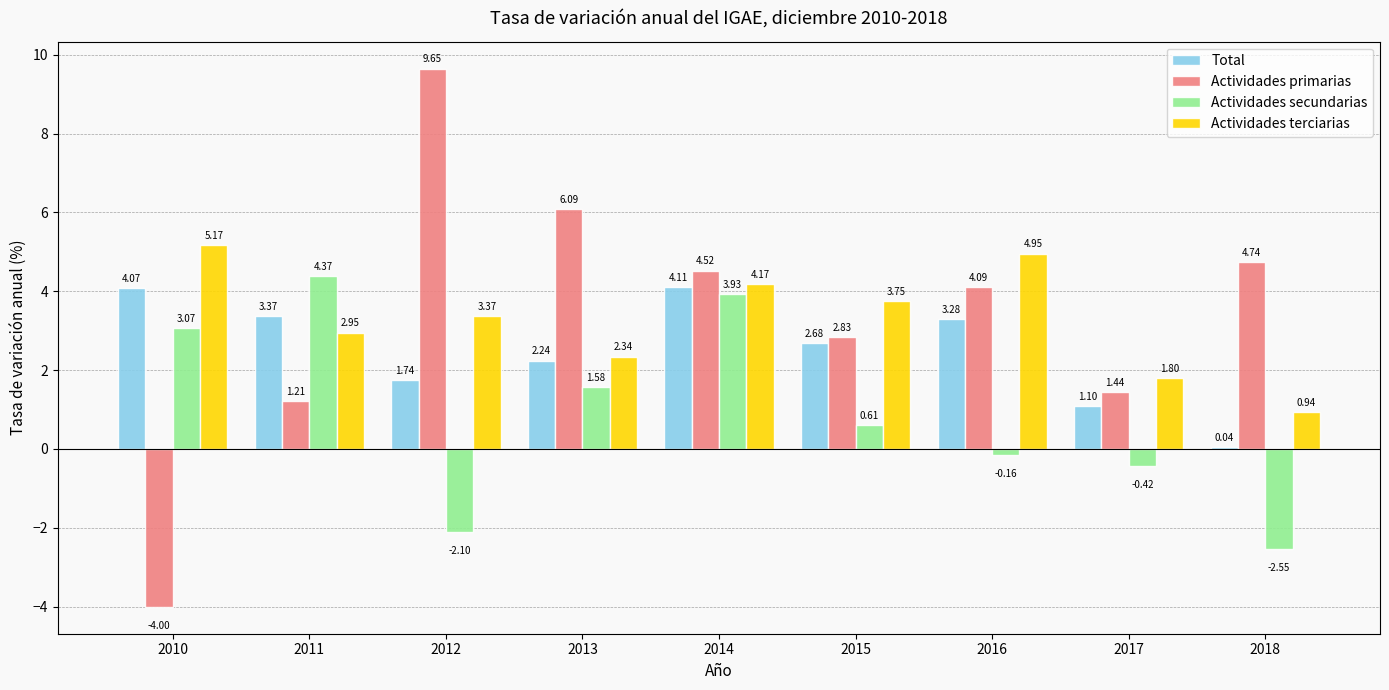

What is the average value of the Total series?

2.5